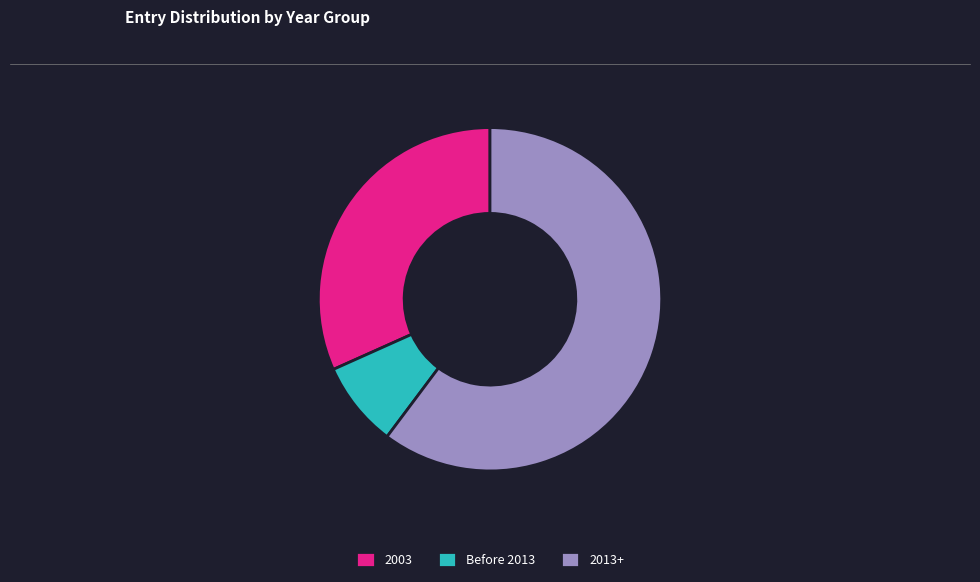

Which category has the smallest portion of the pie?

Before 2013